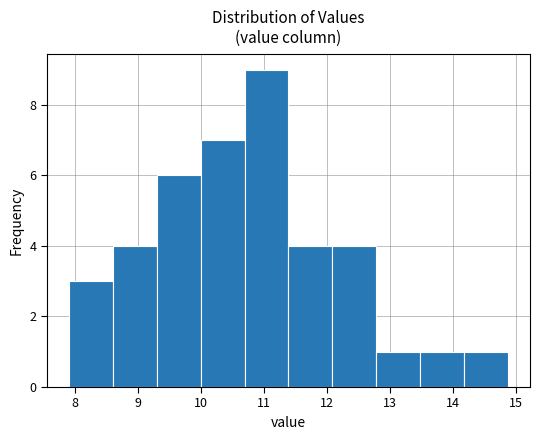

Reading left to right, list every bar in this chart as the range it spans on the x-axis followed by its height. Neither the bar edges nor the heights are printed on the chart, so give them approximately, as read against the axes.

7.9 to 8.6: 3
8.6 to 9.3: 4
9.3 to 10.0: 6
10.0 to 10.7: 7
10.7 to 11.4: 9
11.4 to 12.1: 4
12.1 to 12.8: 4
12.8 to 13.5: 1
13.5 to 14.2: 1
14.2 to 14.9: 1